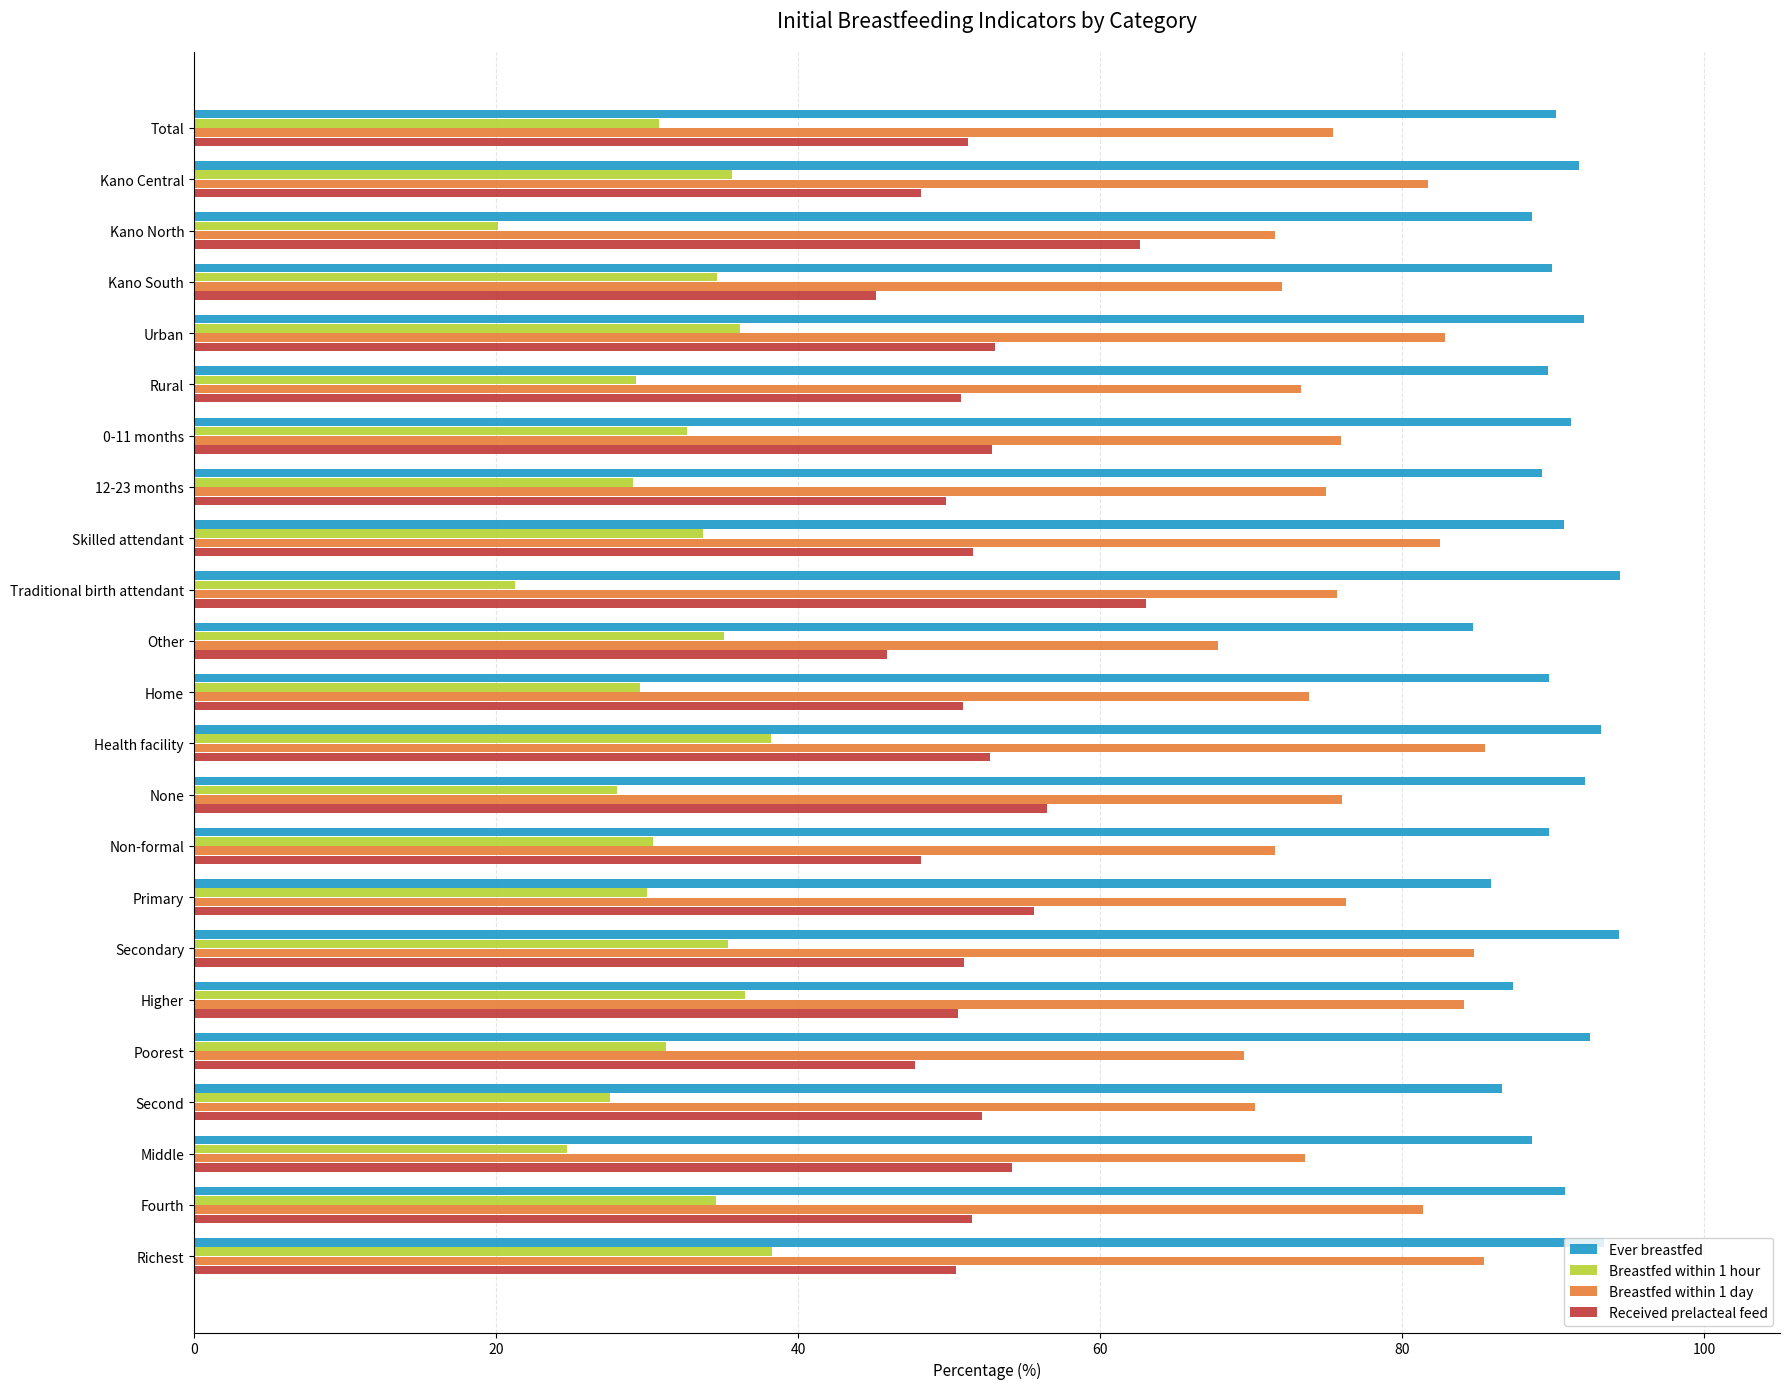

Count the number of categories in the chart.

23